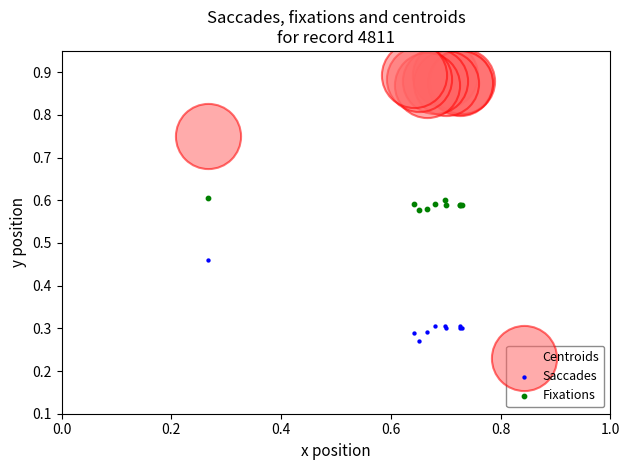

Which series contains the highest Y value?

Centroids